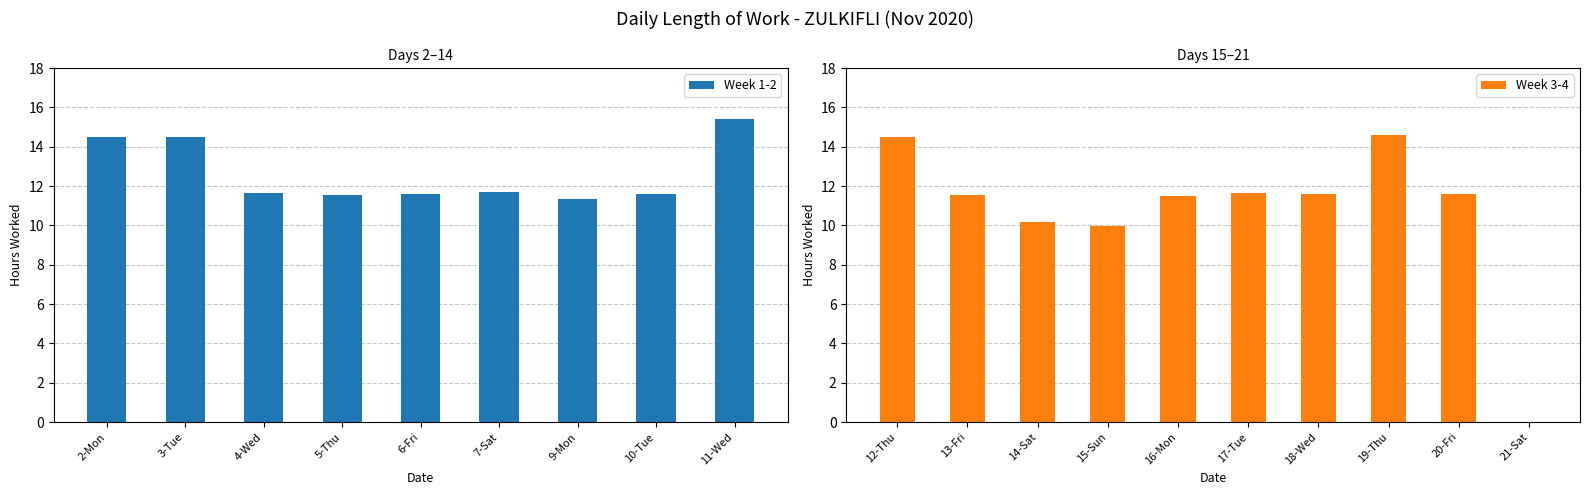

Reading left to right, list all the values displayed in this chart.

2-Mon=14.5	3-Tue=14.5	4-Wed=11.7	5-Thu=11.5	6-Fri=11.6	7-Sat=11.7	9-Mon=11.3	10-Tue=11.6	11-Wed=15.4	12-Thu=14.5	13-Fri=11.6	14-Sat=10.2	15-Sun=10.0	16-Mon=11.5	17-Tue=11.6	18-Wed=11.6	19-Thu=14.6	20-Fri=11.6	21-Sat=0.0